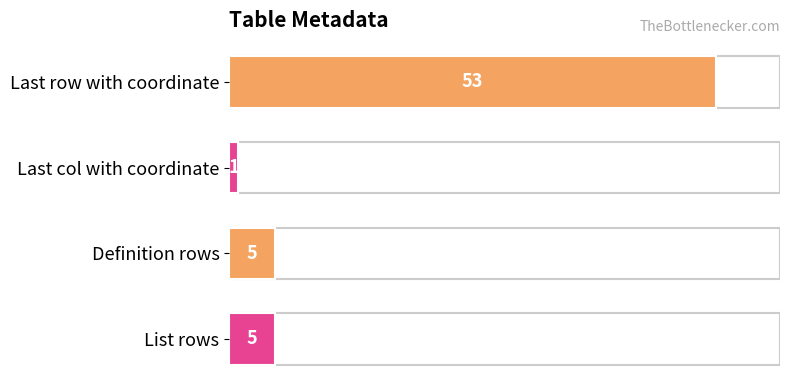

How many data points are less than 5?

1